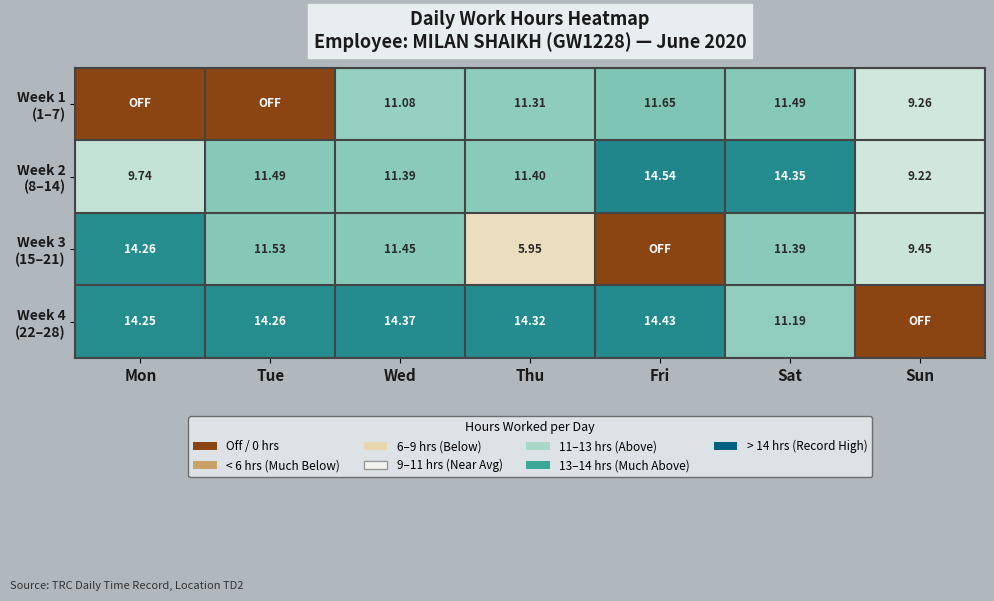

What is the sum of the Week 3 (15–21) values at Sun and Thu?

15.4